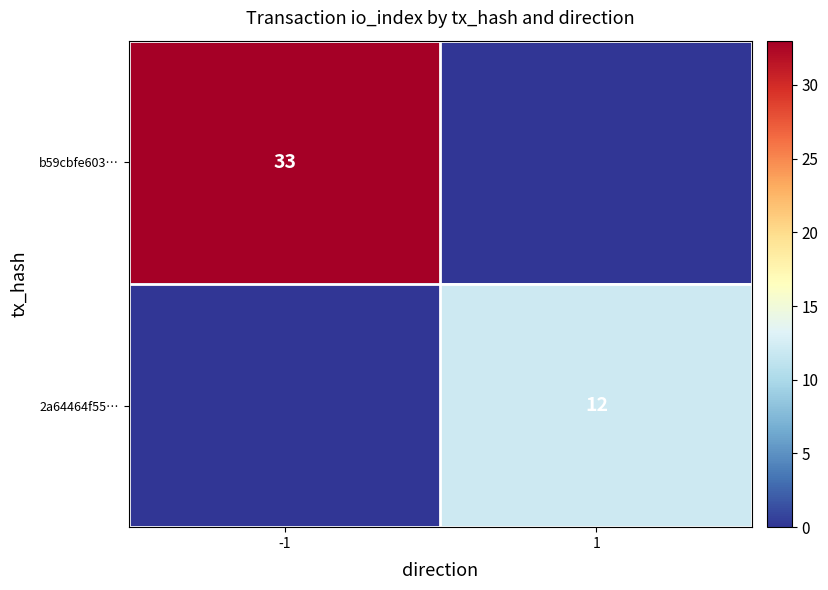

How many series are shown in this chart?

2